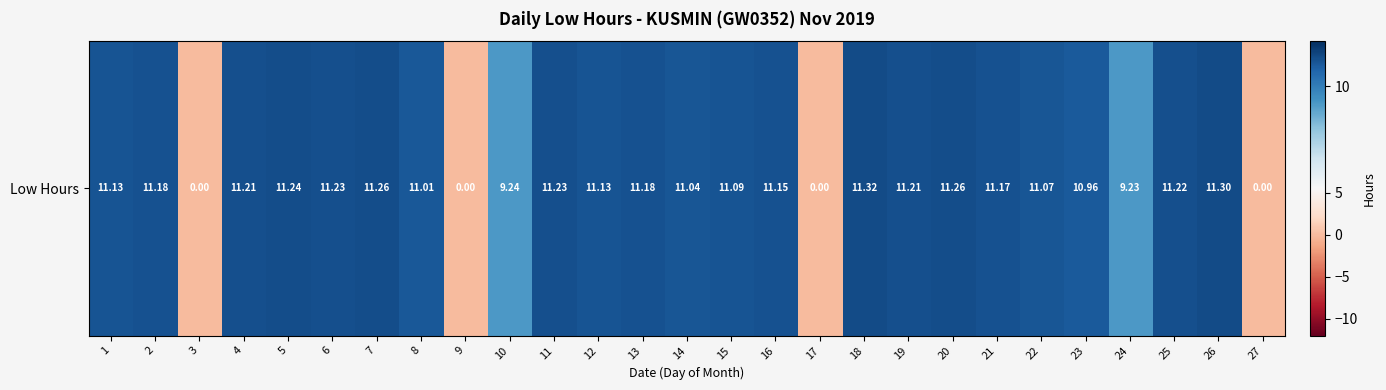

The value at 26 is 11.3. True or false?

True